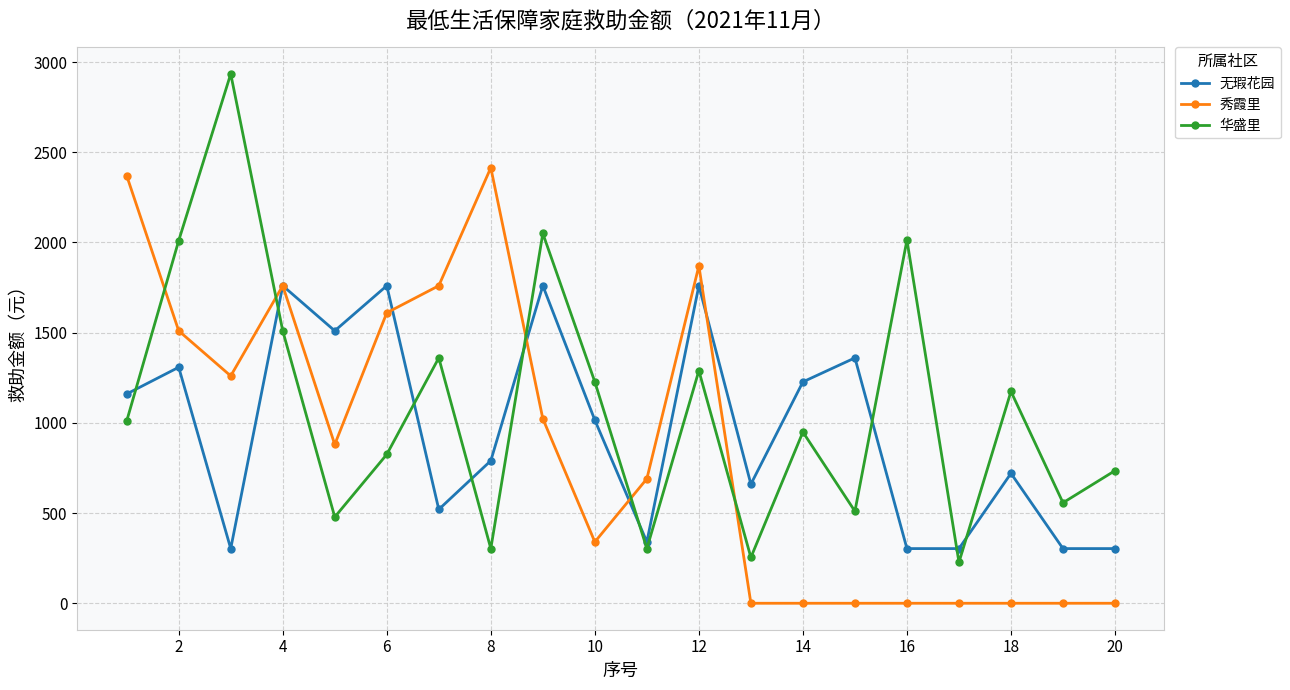

What is the highest value of the 无瑕花园 series?

1760